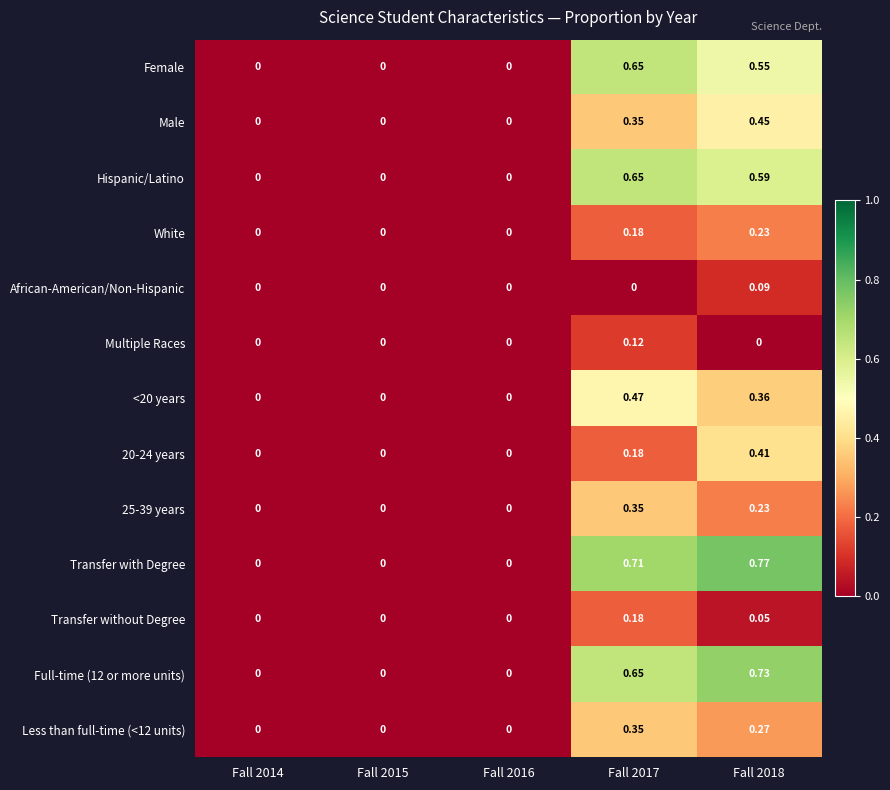

Which series has the largest total across all categories?

Transfer with Degree